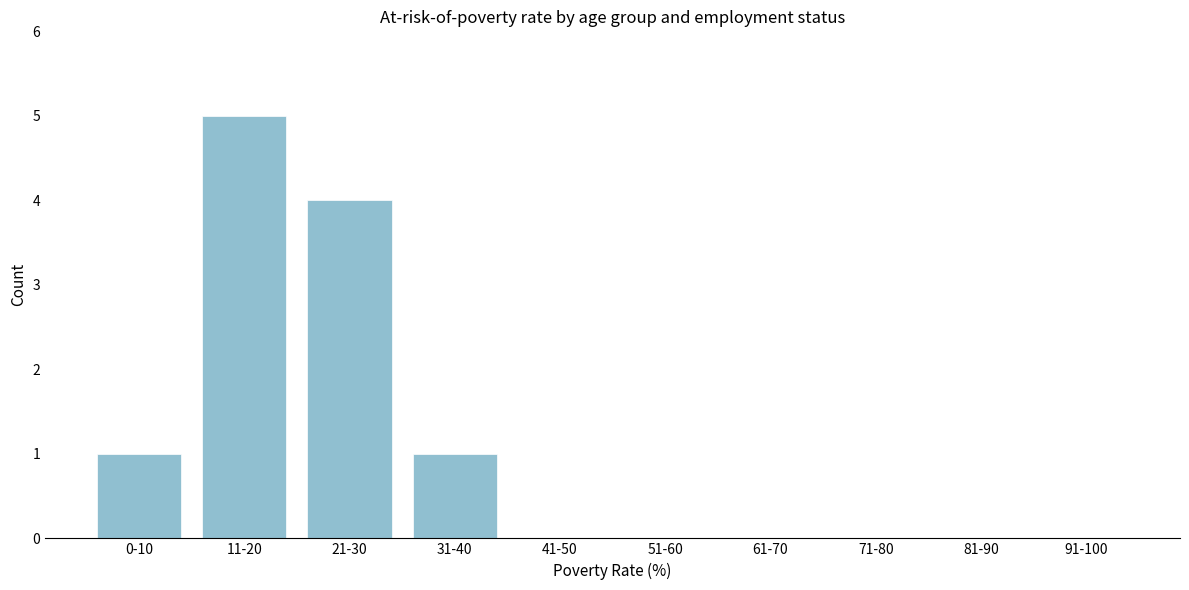

Reading right to left, what are all the values shown in this chart?

91-100=0	81-90=0	71-80=0	61-70=0	51-60=0	41-50=0	31-40=1	21-30=4	11-20=5	0-10=1